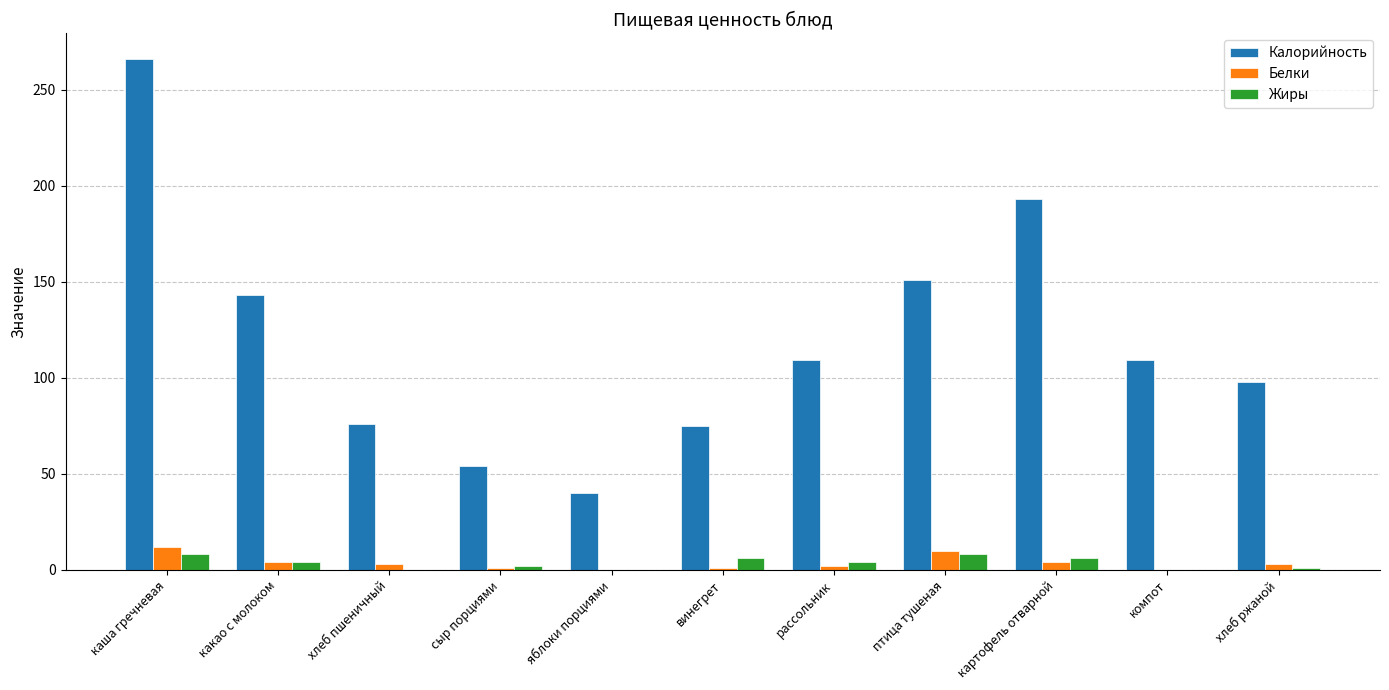

How many series are shown in this chart?

3